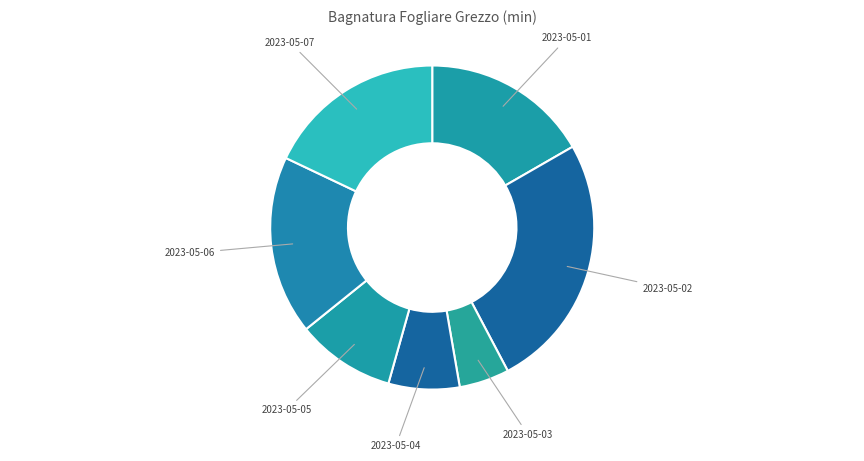

Is the sum of 2023-05-04 and 2023-05-06 greater than half?

No